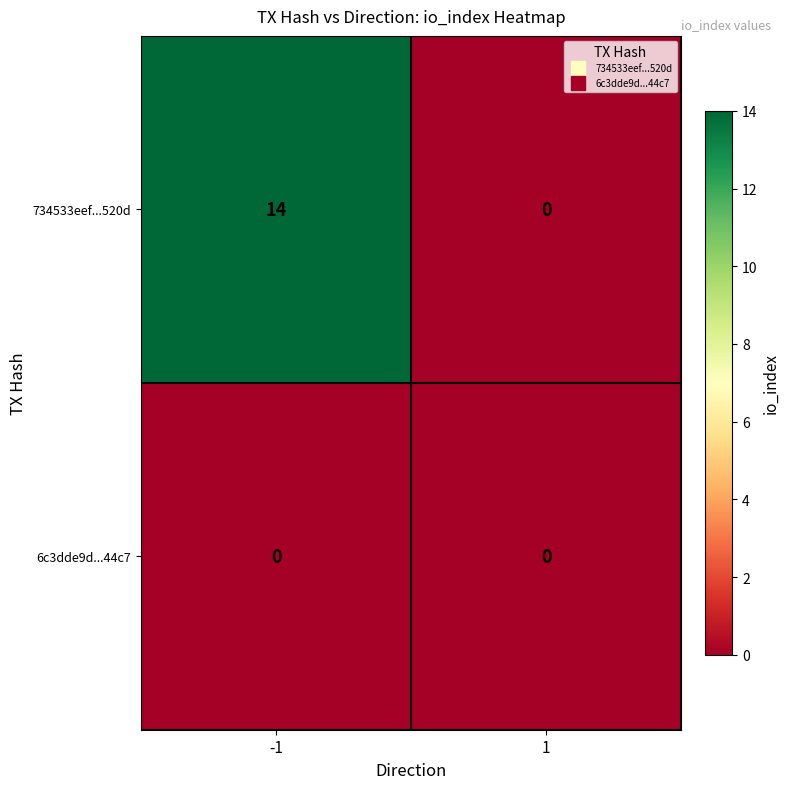

List the series in order of their overall mean, lowest first.

6c3dde9d...44c7, 734533eef...520d